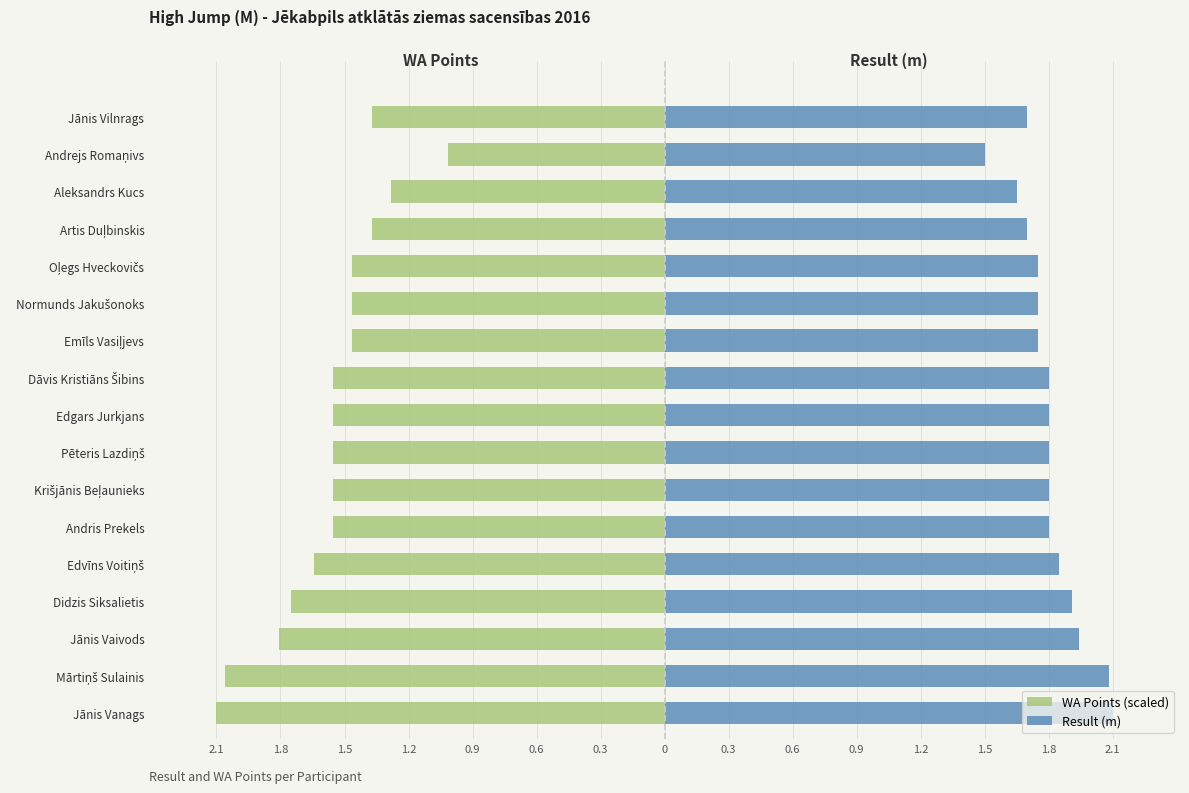

How many bars are there in each group?

2